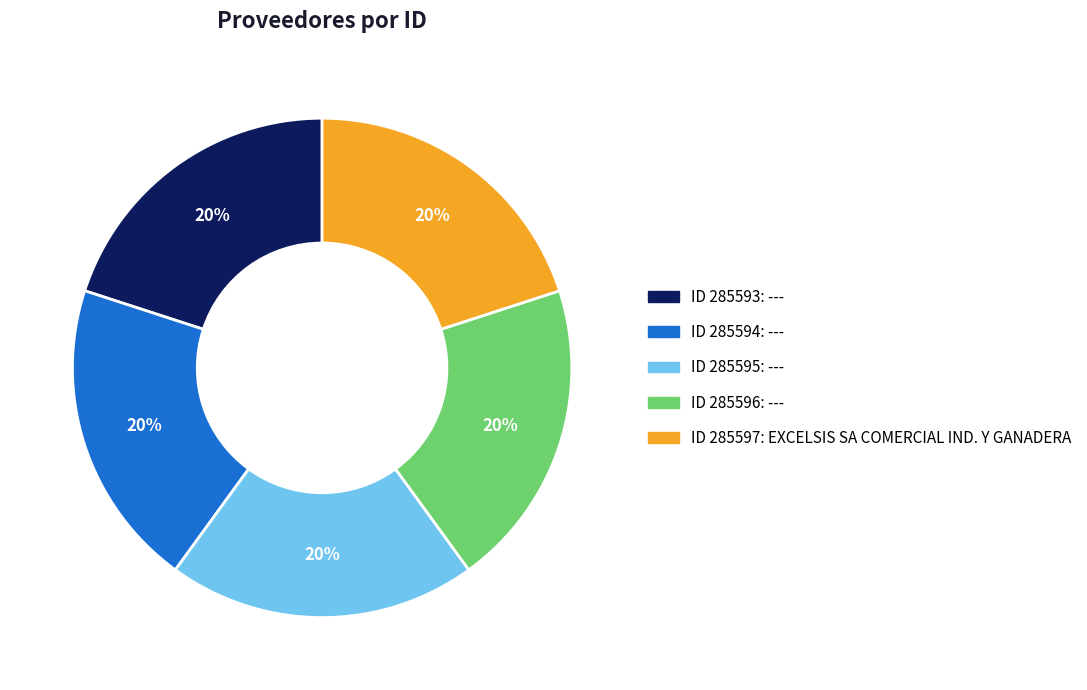

Is there a majority slice in this chart?

No